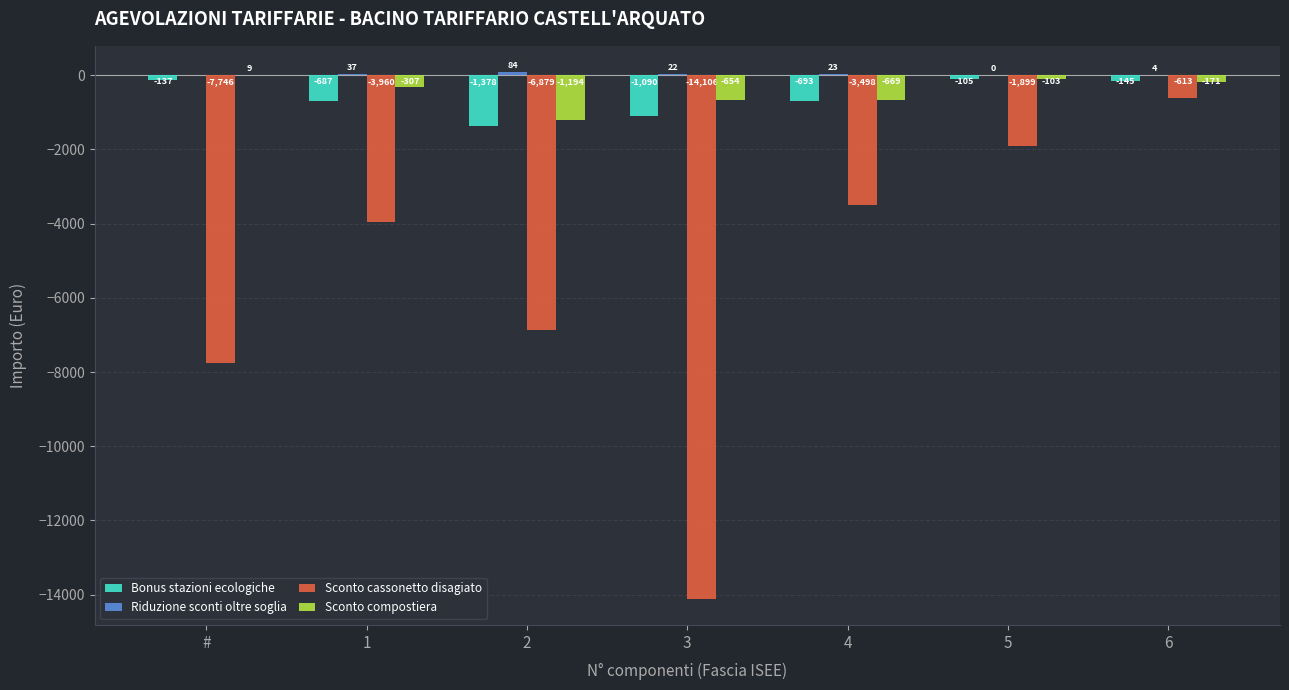

At which category is the sum across all series the highest?

6